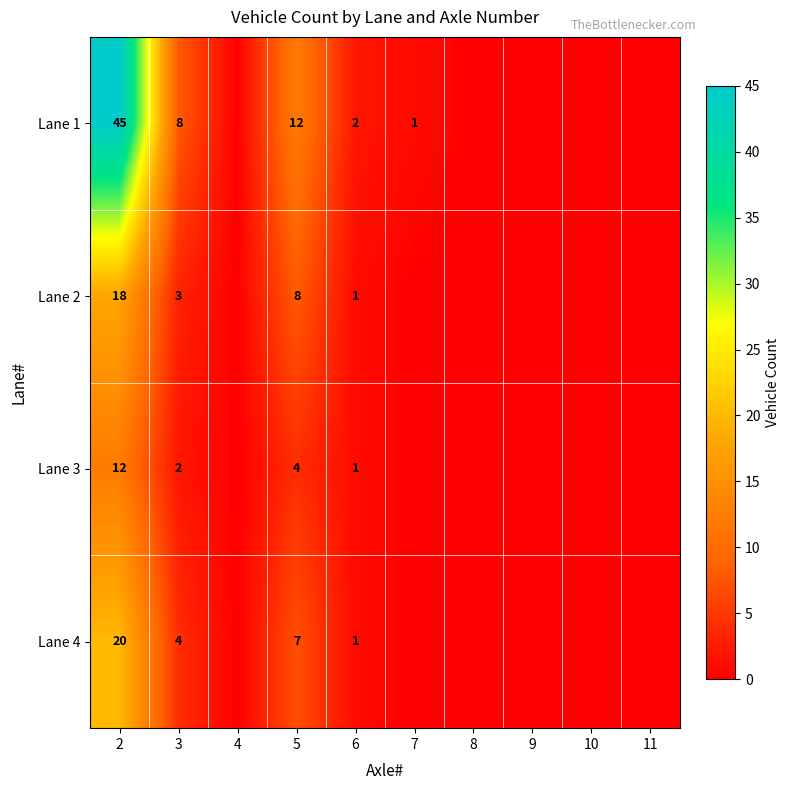

The Lane 1 series shows 1 at 6. True or false?

False